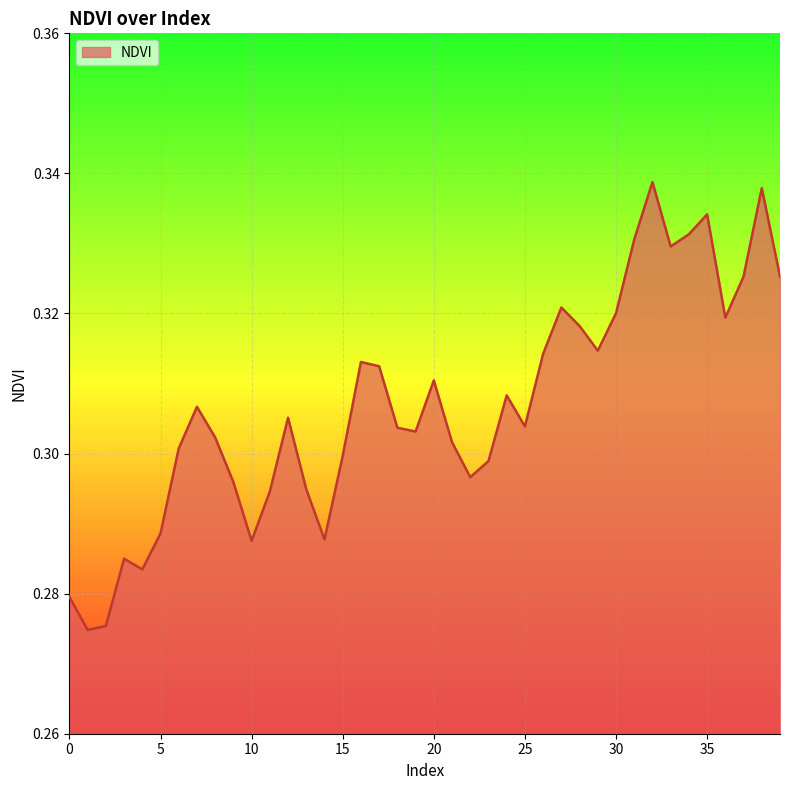

Count the number of data series in this chart.

1